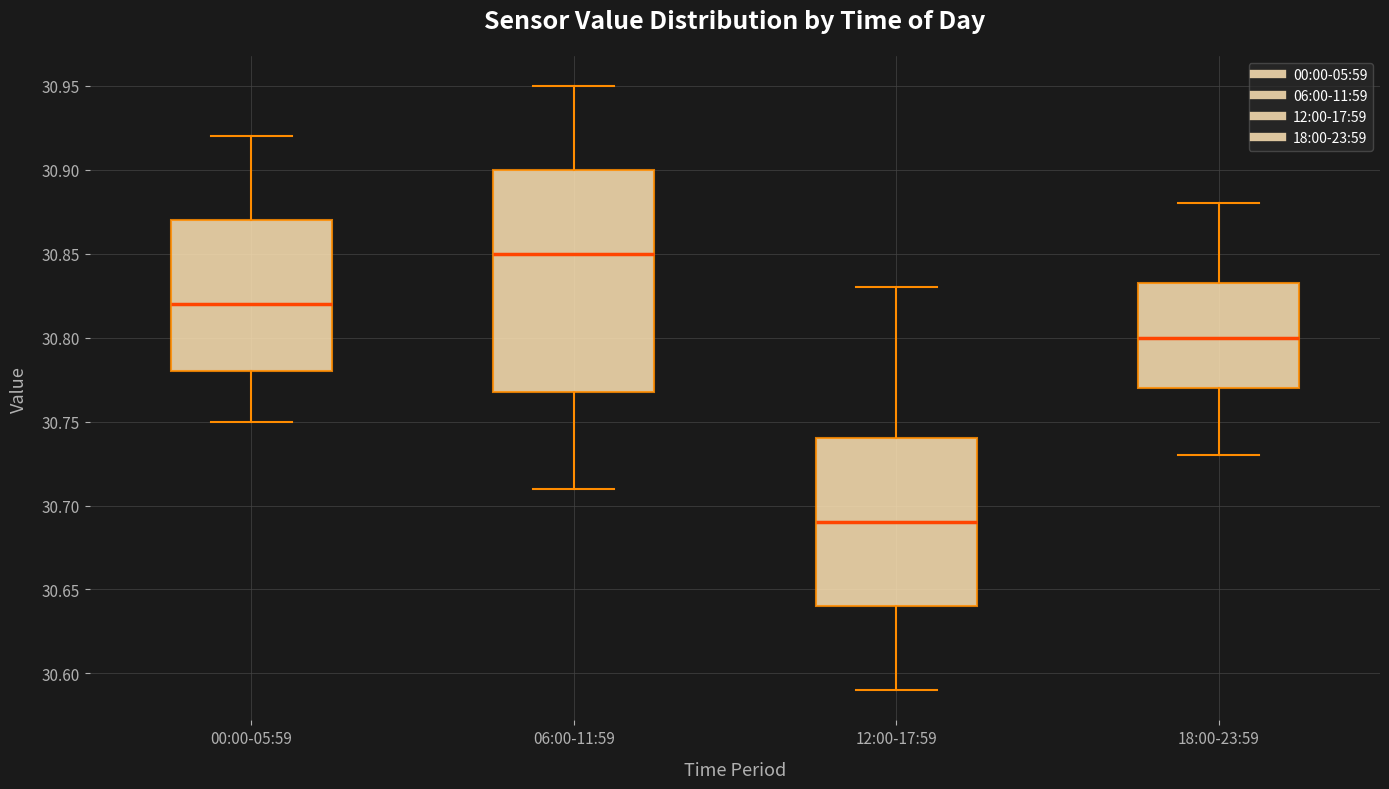

Comparing the boxes themselves (not the whiskers), which one is the tallest?

06:00-11:59